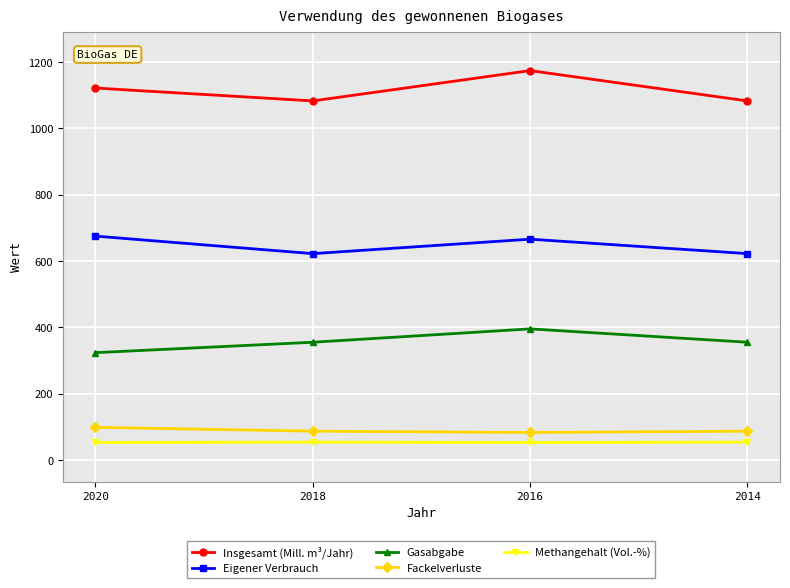

Rank the series at 2014 from lowest to highest value.

Methangehalt (Vol.-%), Fackelverluste, Gasabgabe, Eigener Verbrauch, Insgesamt (Mill. m³/Jahr)